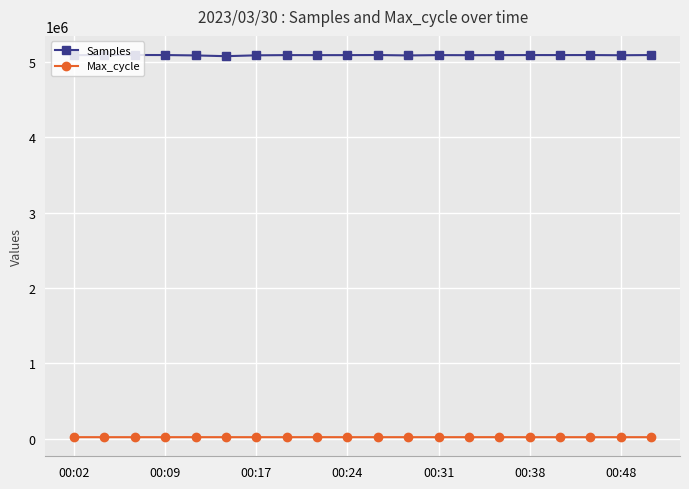

True or false: Samples has more than 2 points higher than both neighbors.

True